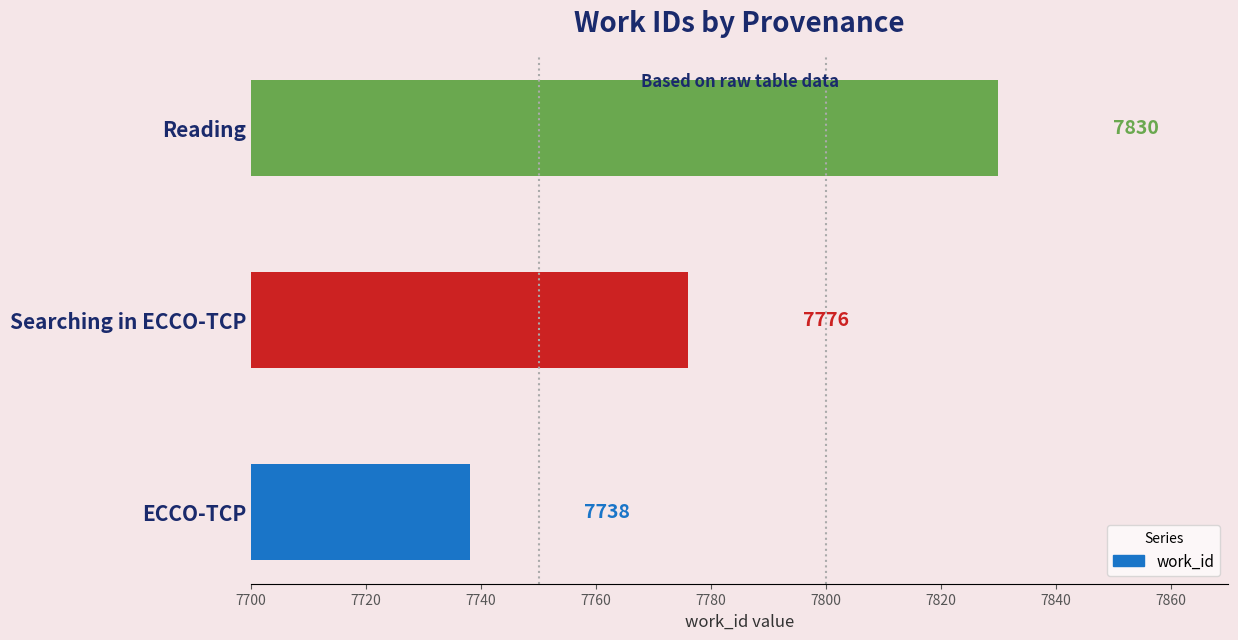

Reading top to bottom, transcribe all the data shown in this chart.

Reading=7830	Searching in ECCO-TCP=7776	ECCO-TCP=7738